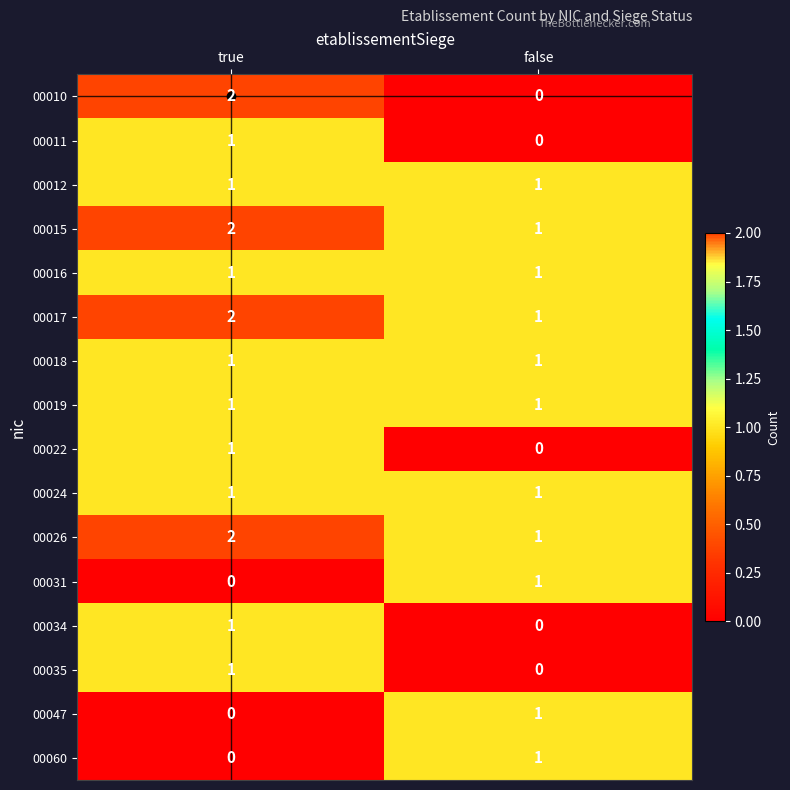

At which category is the sum across all series the highest?

true